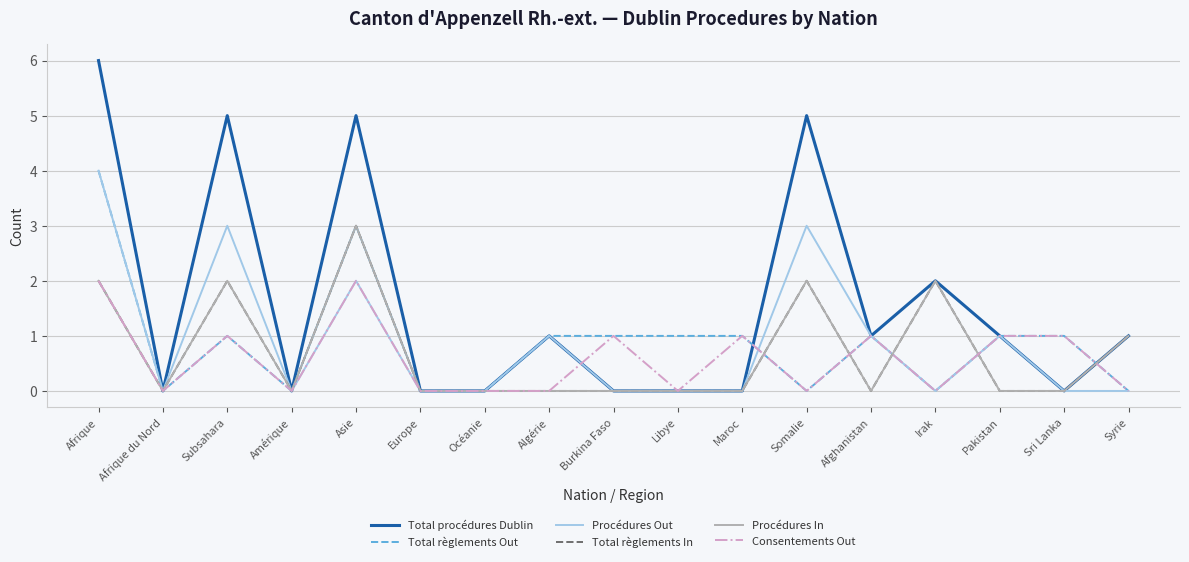

Reading right to left, what are all the values shown in this chart?

Total procédures Dublin: 1	0	1	2	1	5	0	0	0	1	0	0	5	0	5	0	6
Total règlements Out: 0	1	1	0	1	0	1	1	1	1	0	0	3	0	1	0	4
Procédures Out: 0	0	1	0	1	3	0	0	0	1	0	0	2	0	3	0	4
Total règlements In: 1	0	0	2	0	2	0	0	0	0	0	0	3	0	2	0	2
Procédures In: 1	0	0	2	0	2	0	0	0	0	0	0	3	0	2	0	2
Consentements Out: 0	1	1	0	1	0	1	0	1	0	0	0	2	0	1	0	2